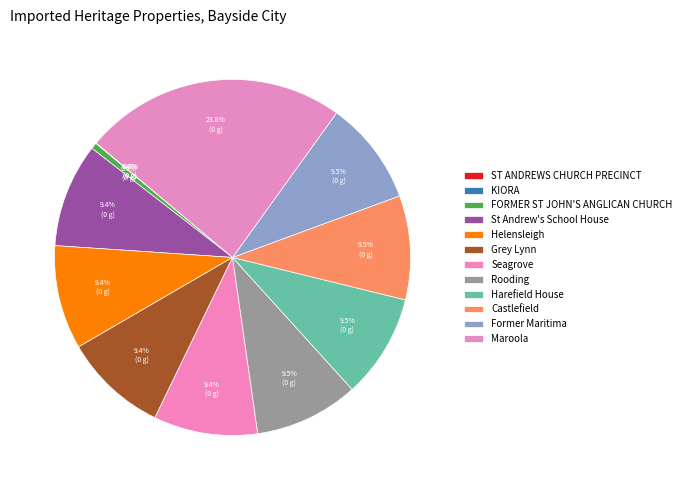

Which has a higher value, Castlefield or FORMER ST JOHN'S ANGLICAN CHURCH?

Castlefield